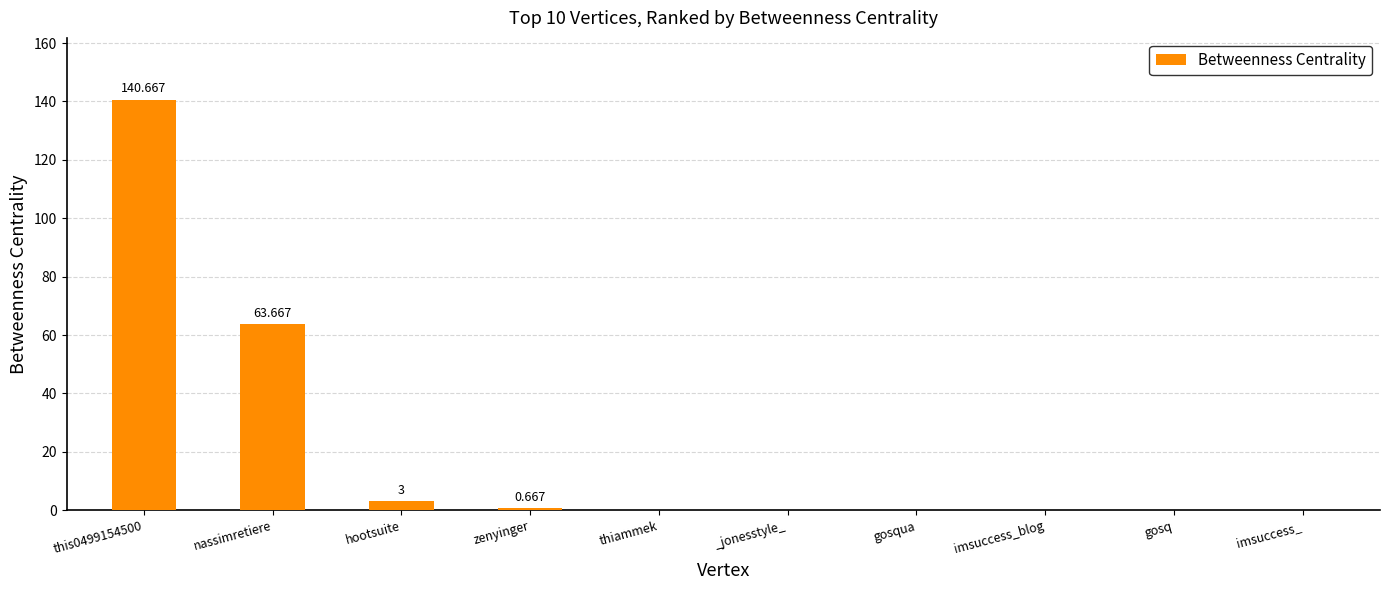

Reading left to right, list all the values displayed in this chart.

this0499154500=140.7	nassimretiere=63.7	hootsuite=3.0	zenyinger=0.7	thiammek=0.0	_jonesstyle_=0.0	gosqua=0.0	imsuccess_blog=0.0	gosq=0.0	imsuccess_=0.0